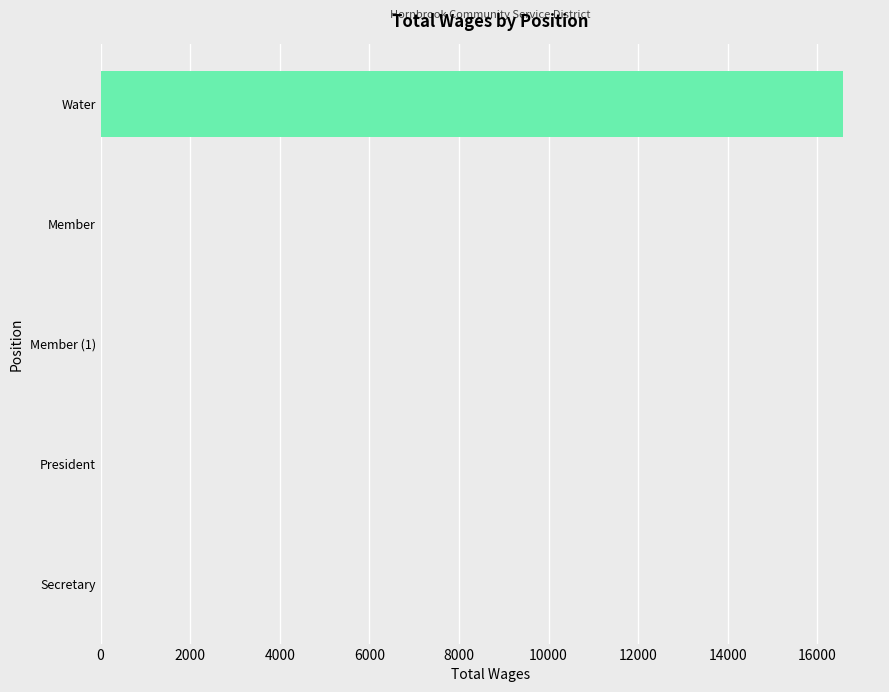

Are the bars grouped side by side (vs. stacked)?

No